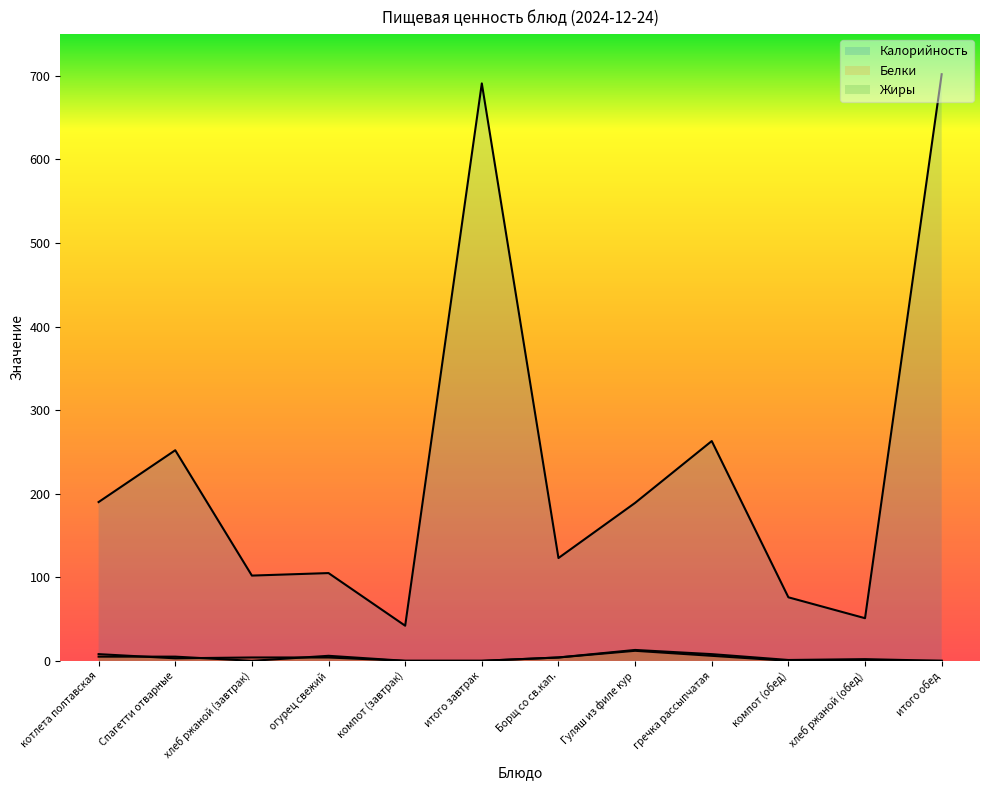

What is the total value across all series at компот (обед)?

77